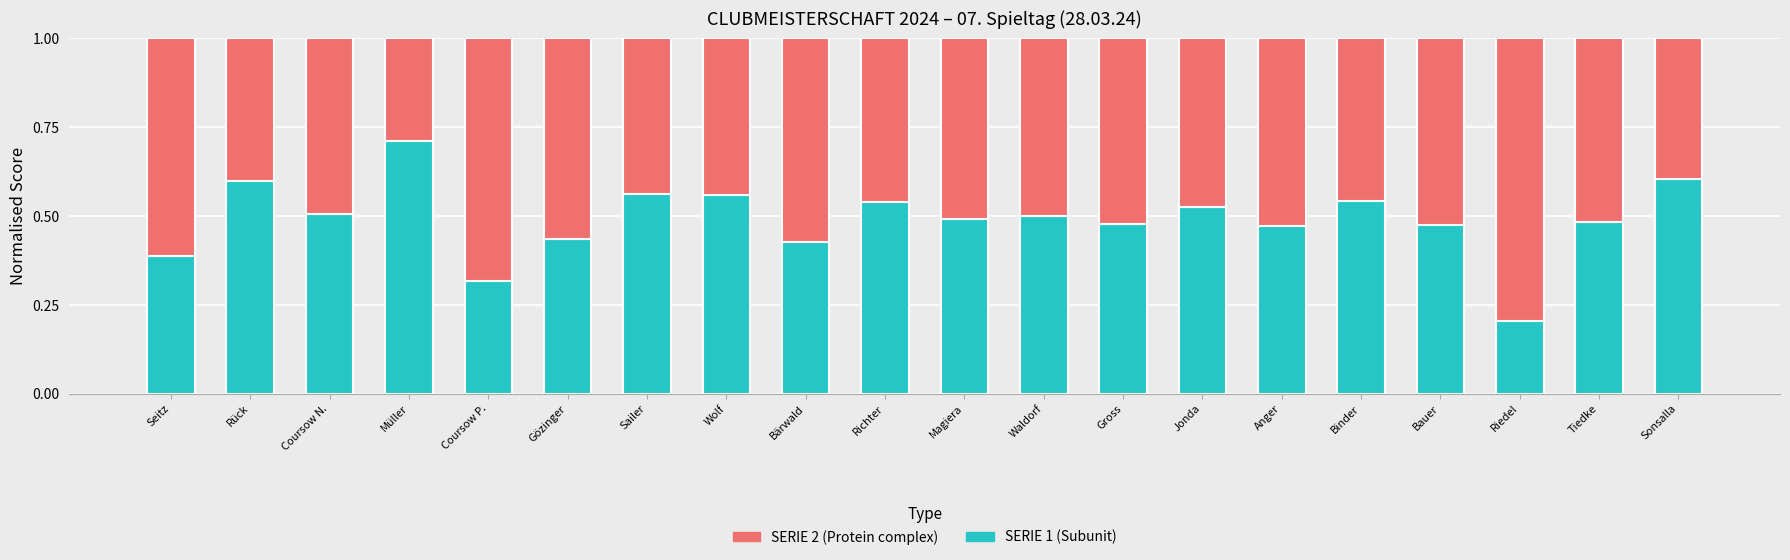

How many categories are shown in the chart?

20